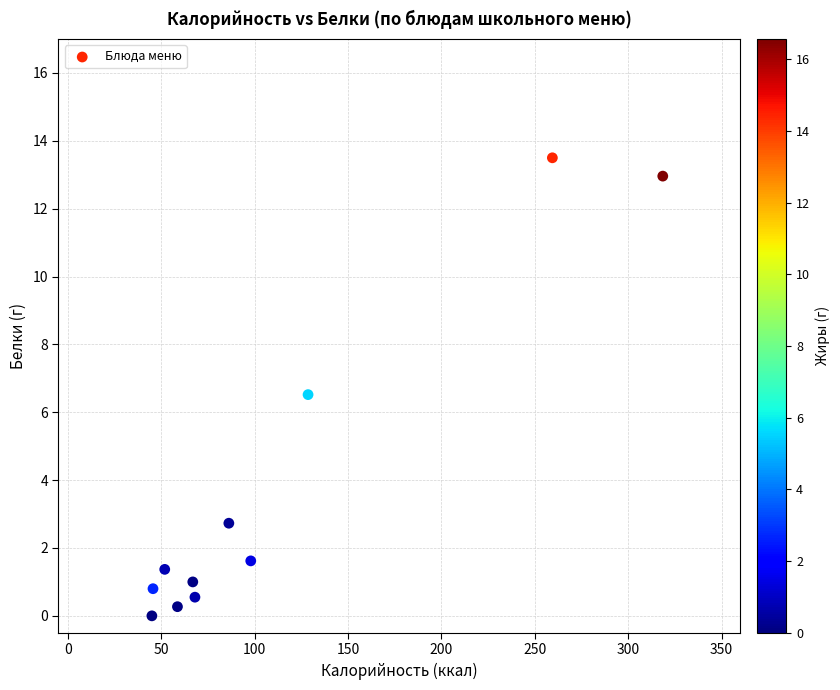

What Y value in the scatter plot is closest to 6?

6.5